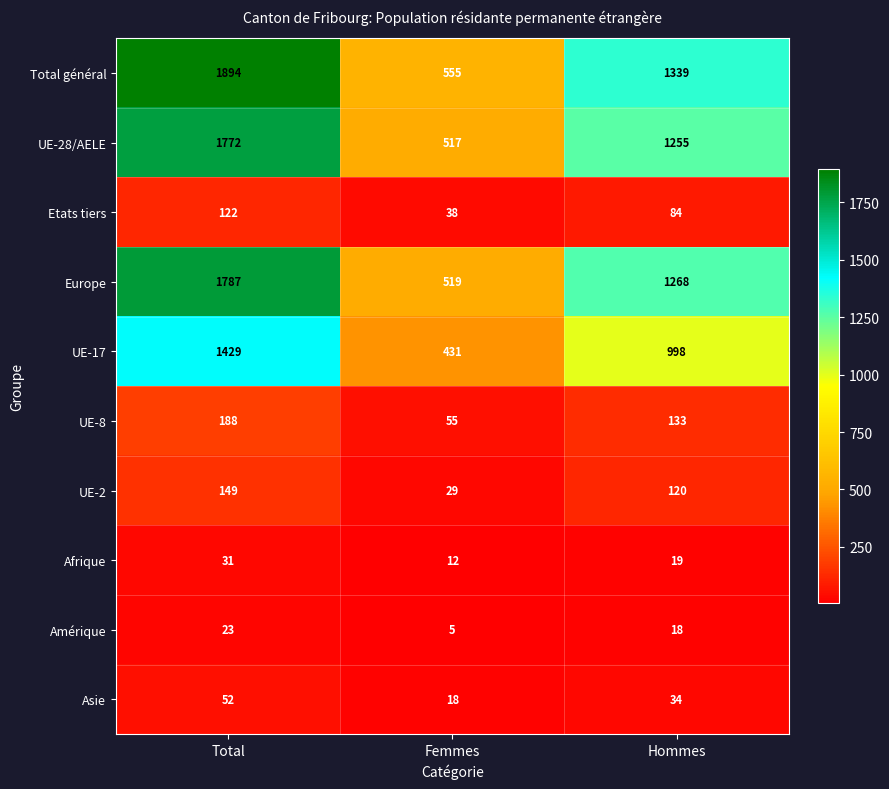

Which category has the lowest value across all series?

Femmes